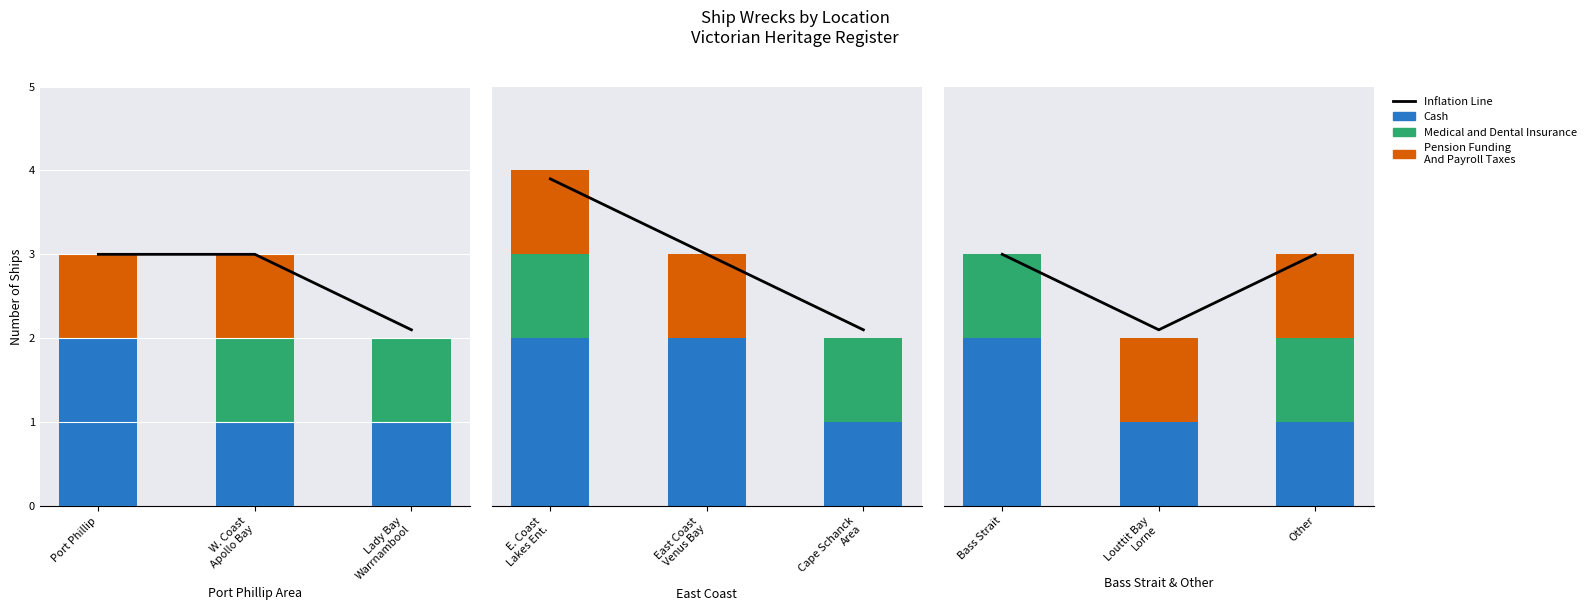

What position from the left is Louttit Bay Lorne?

2